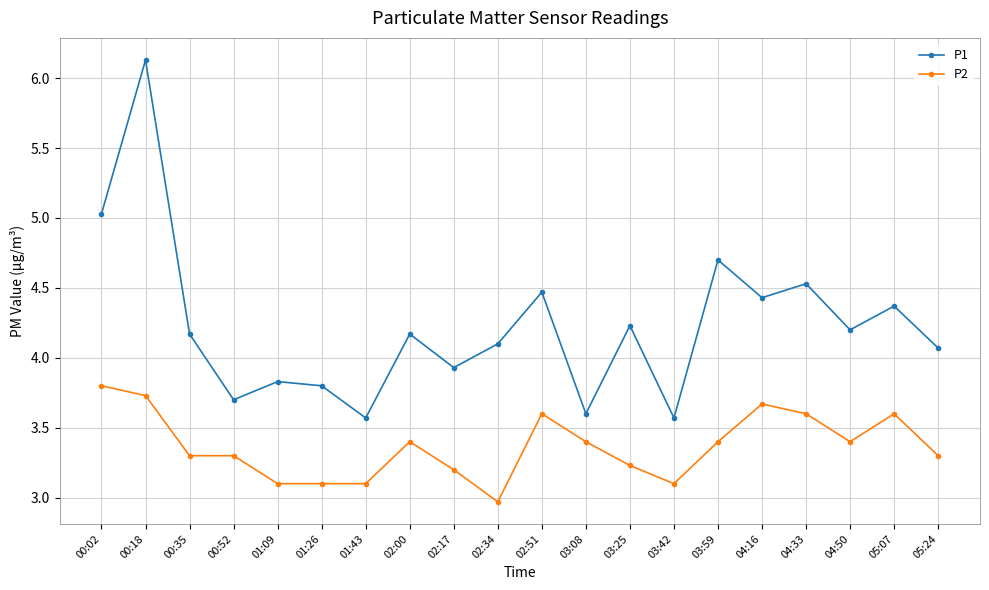

What is the spread (max minus min) of values at 03:42?

0.5